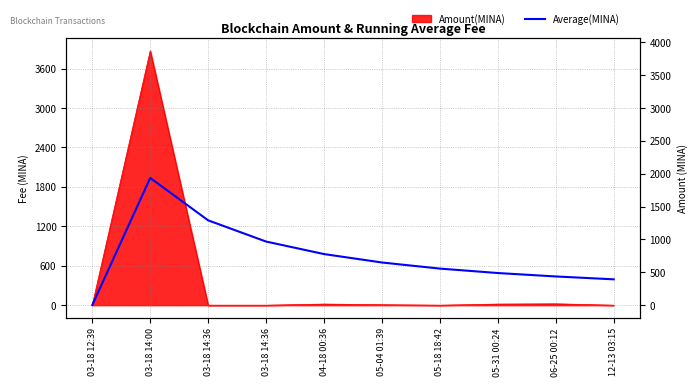

Where is the data nearest to the value 968?

03-18 14:36